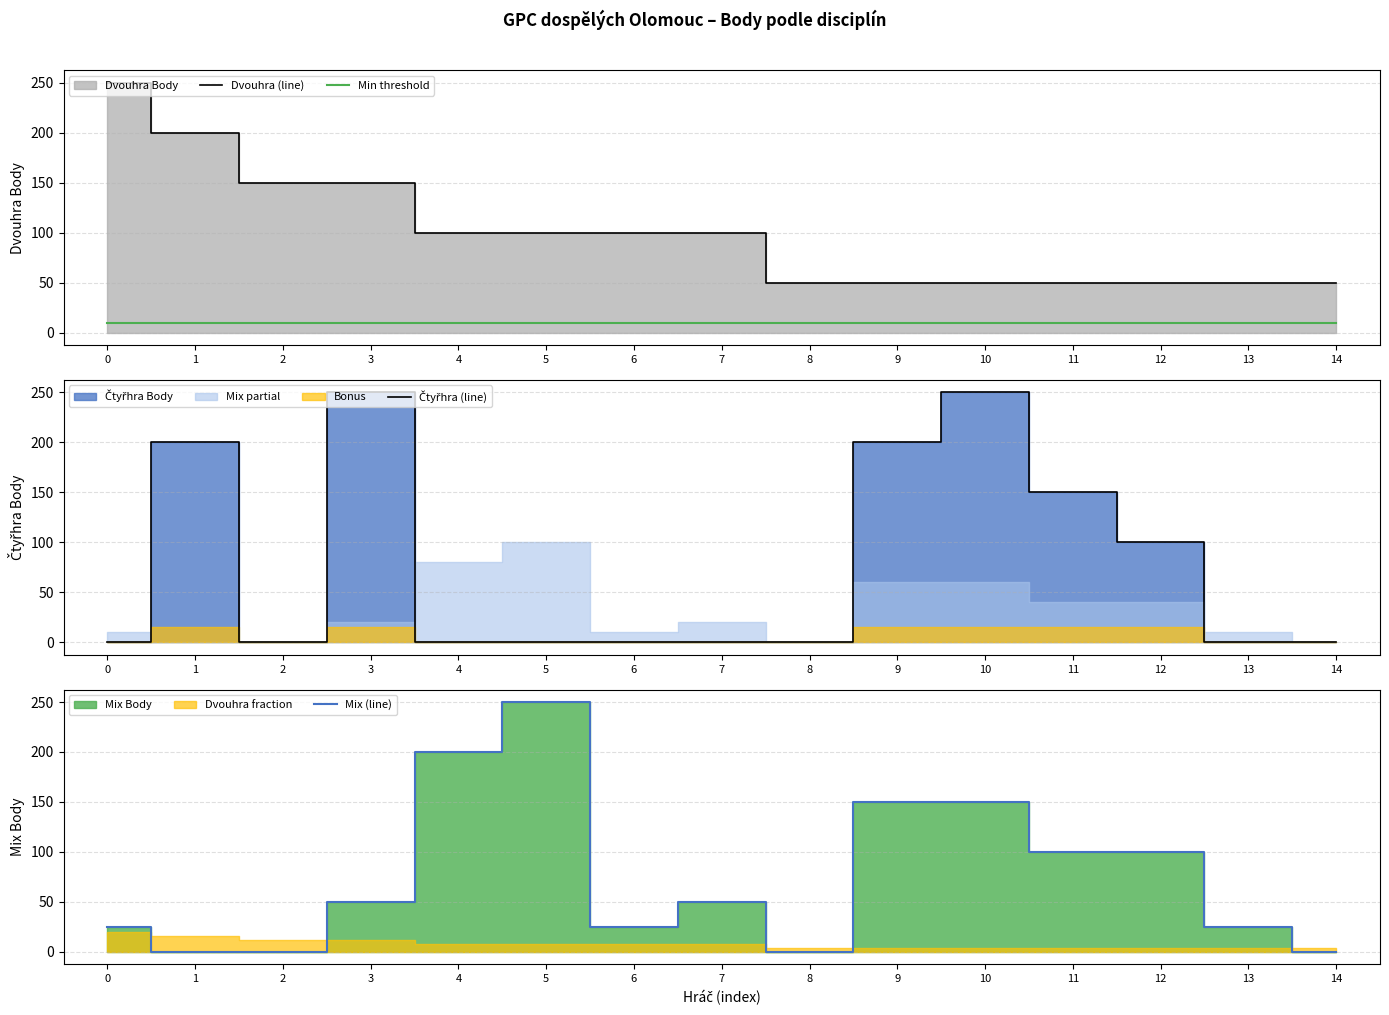

True or false: Min threshold and Mix (line) cross at least once.

True